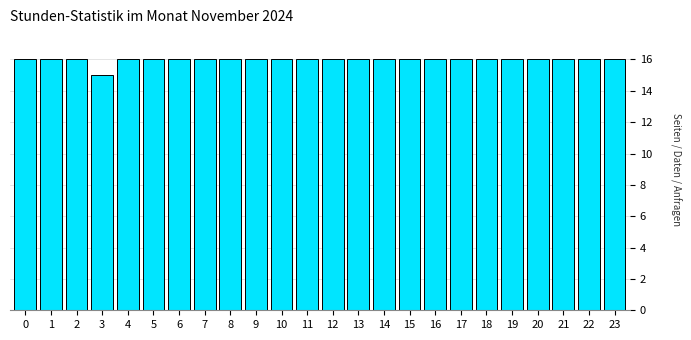

Reading right to left, list all the values displayed in this chart.

16	16	16	16	16	16	16	16	16	16	16	16	16	16	16	16	16	16	16	16	15	16	16	16